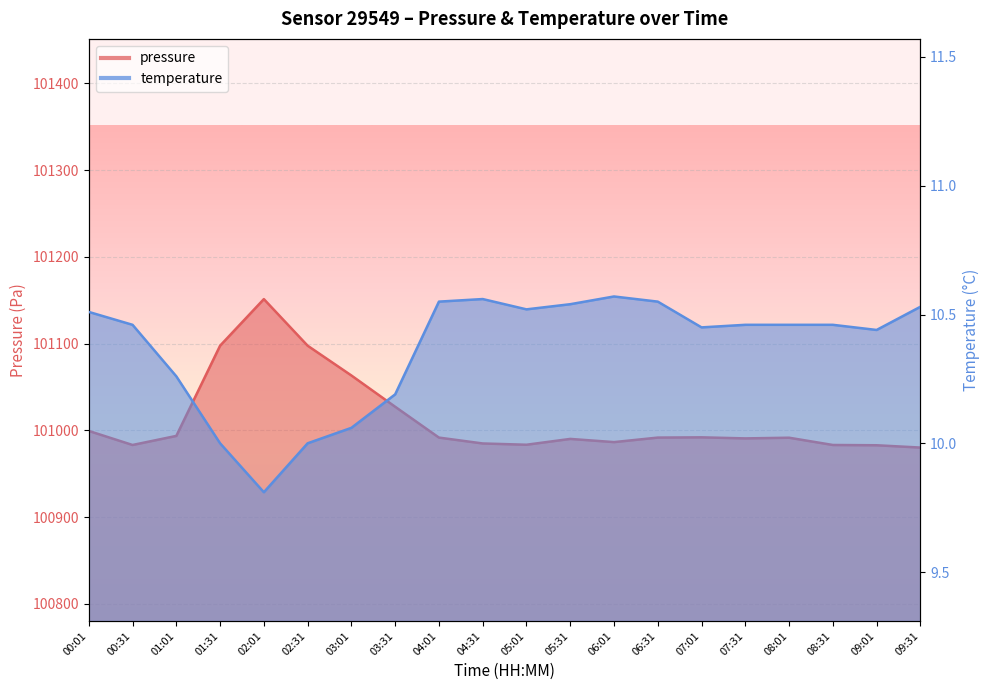

What are all the series names shown in the legend?

pressure, temperature